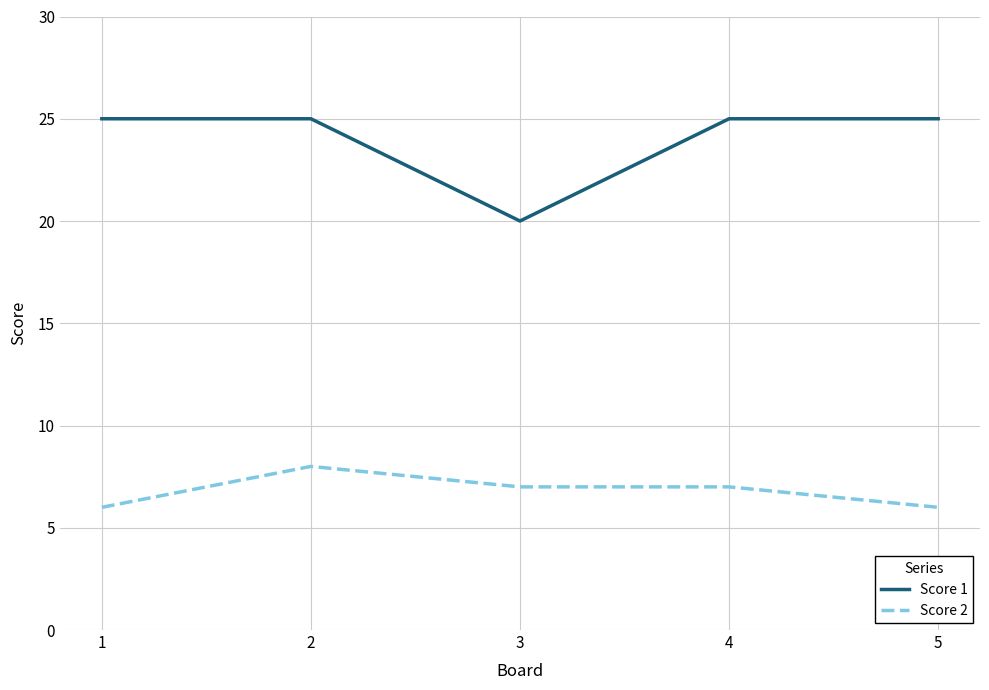

Where does the Score 2 series first go above 7?

2